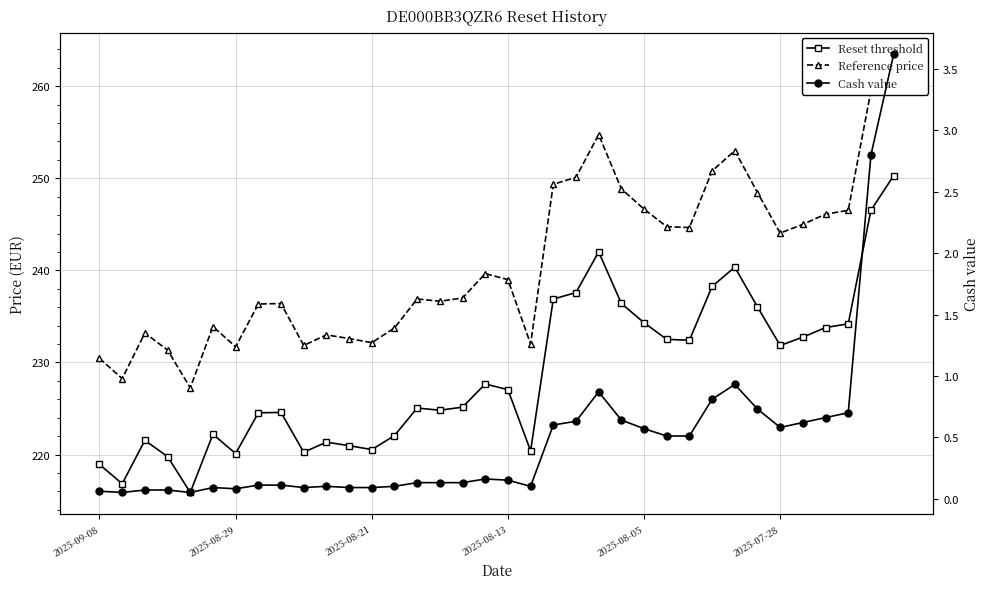

Which series has the widest spread of values?

Reference price